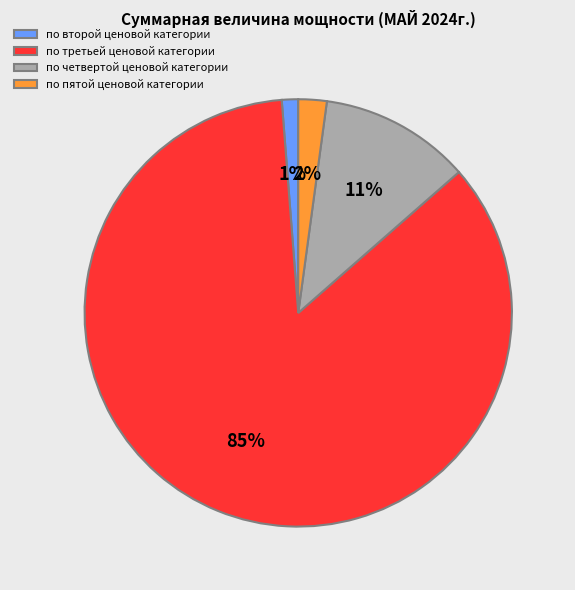

Which category has the smallest portion of the pie?

по второй ценовой категории